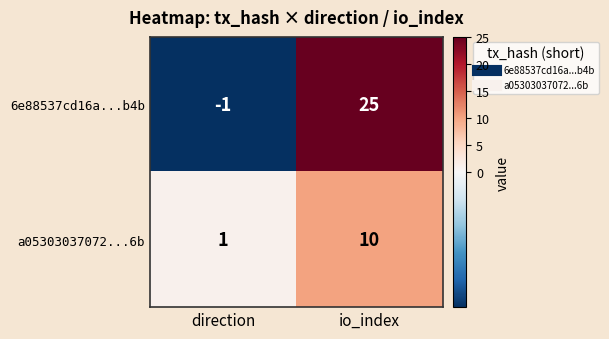

Which series has the largest total across all categories?

6e88537cd16a...b4b